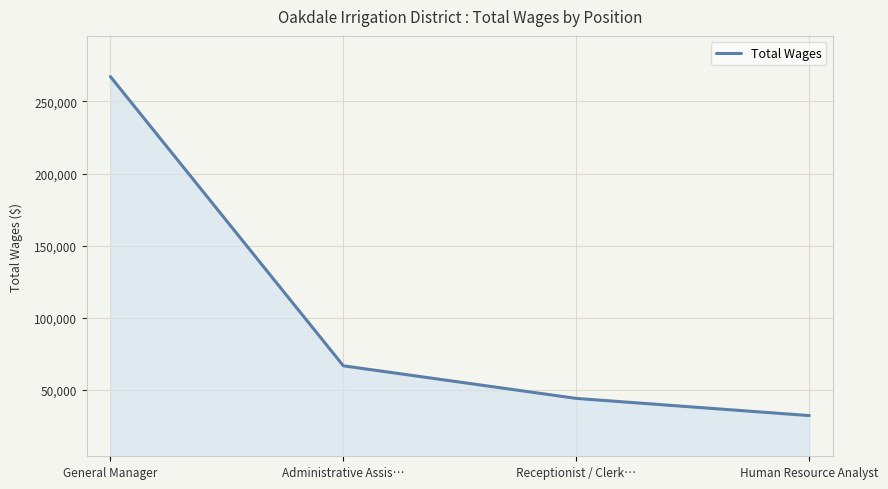

What is the ratio of the value at Administrative Assis… to the value at Human Resource Analyst?

2.1